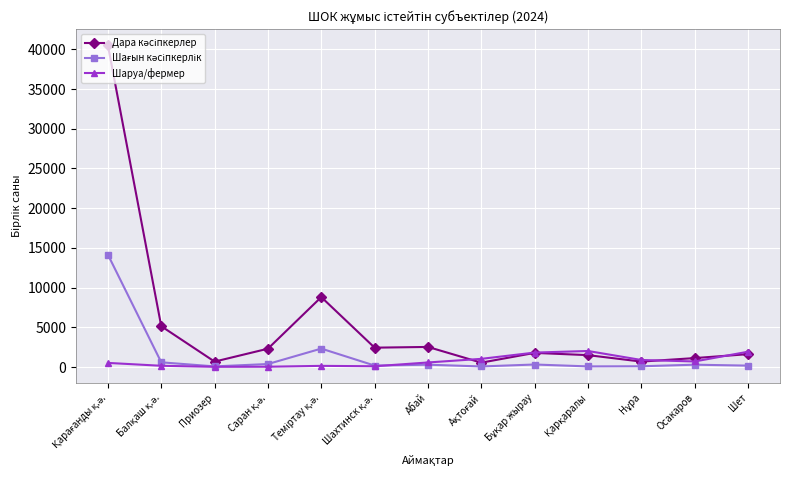

What is the maximum value shown in the chart?

40492